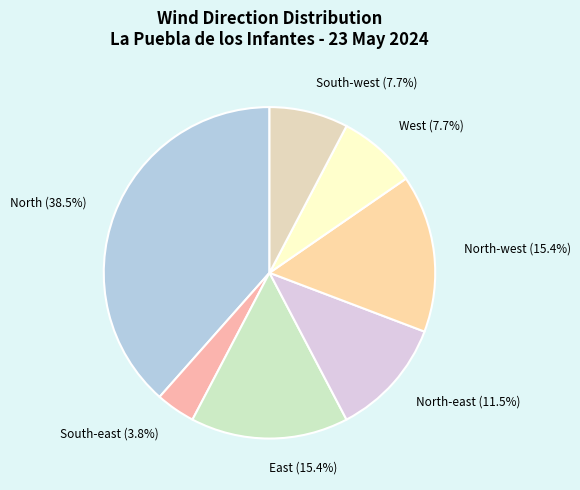

True or false: West accounts for 8% of the total.

True